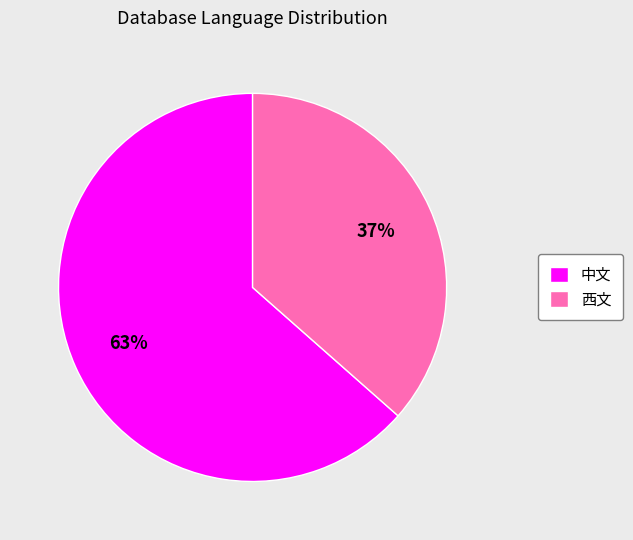

What is the smallest slice in the pie chart?

西文